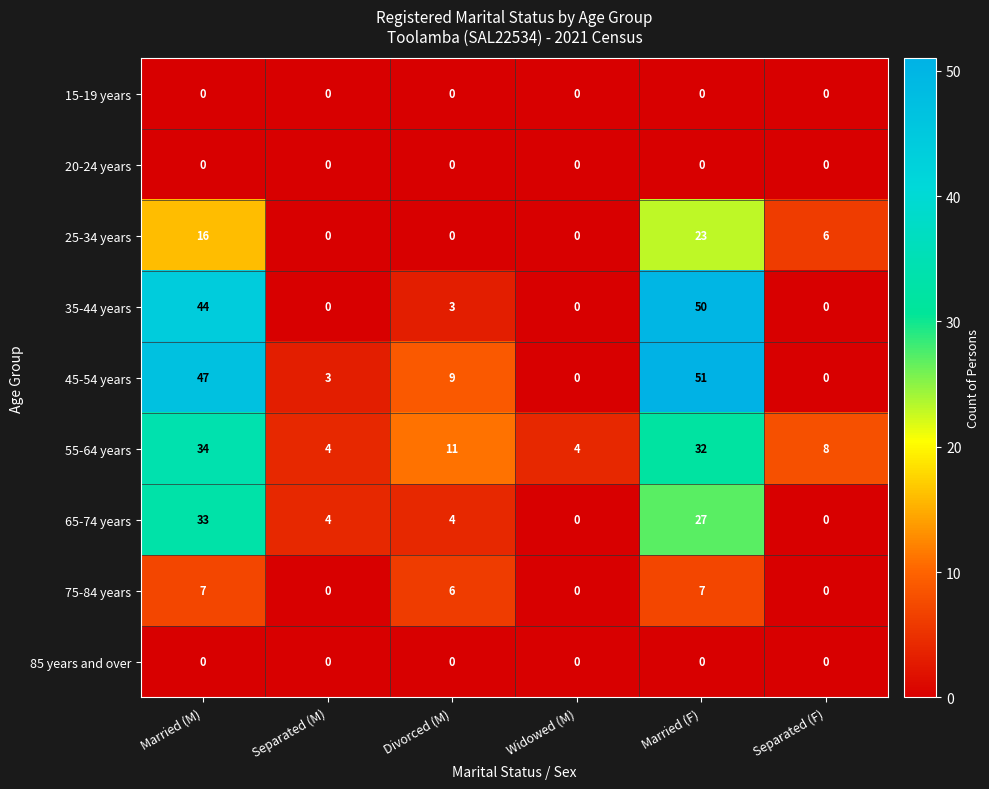

Which series has the widest spread of values?

45-54 years